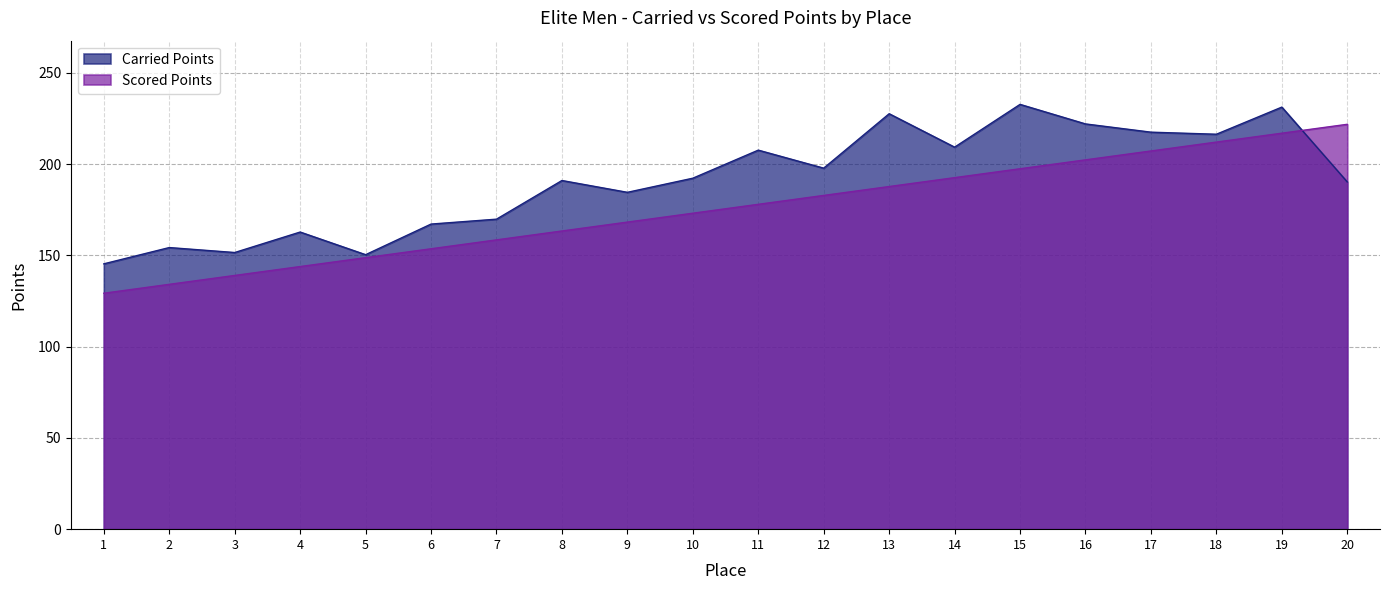

How many data points does each series have?

20